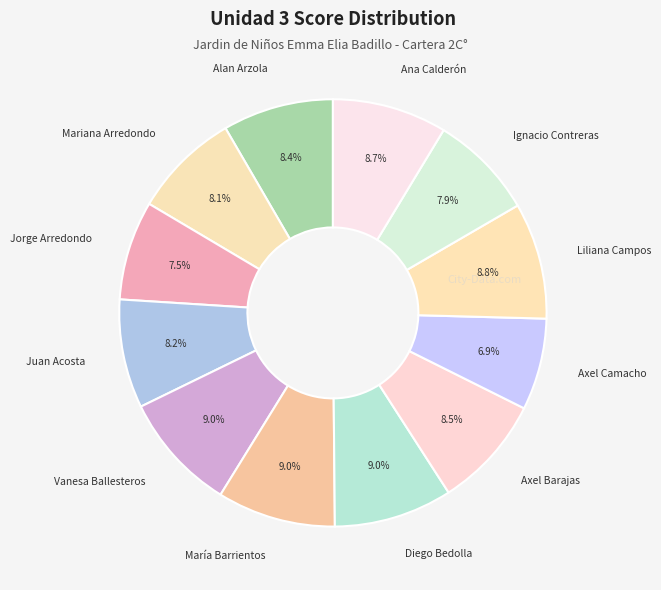

Is there a majority slice in this chart?

No